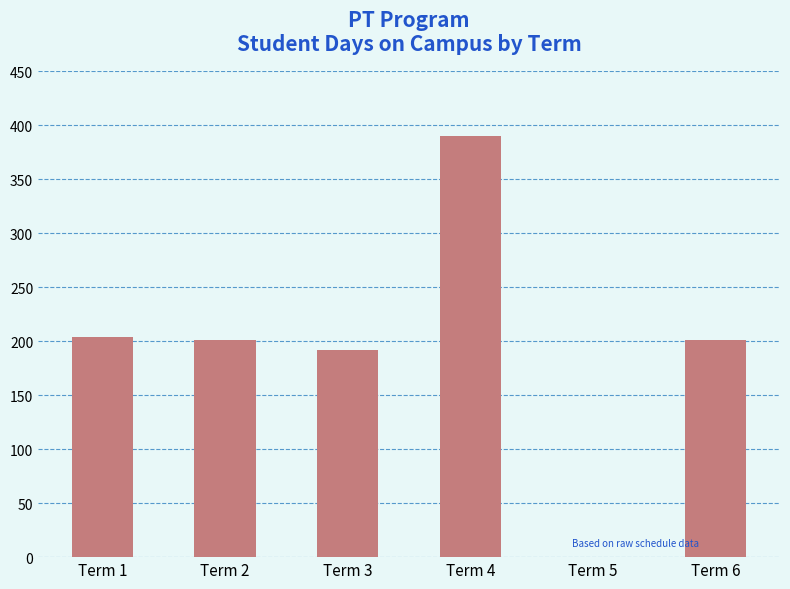

Reading left to right, extract all data points from this chart.

Term 1=204	Term 2=201	Term 3=192	Term 4=390	Term 5=0	Term 6=201